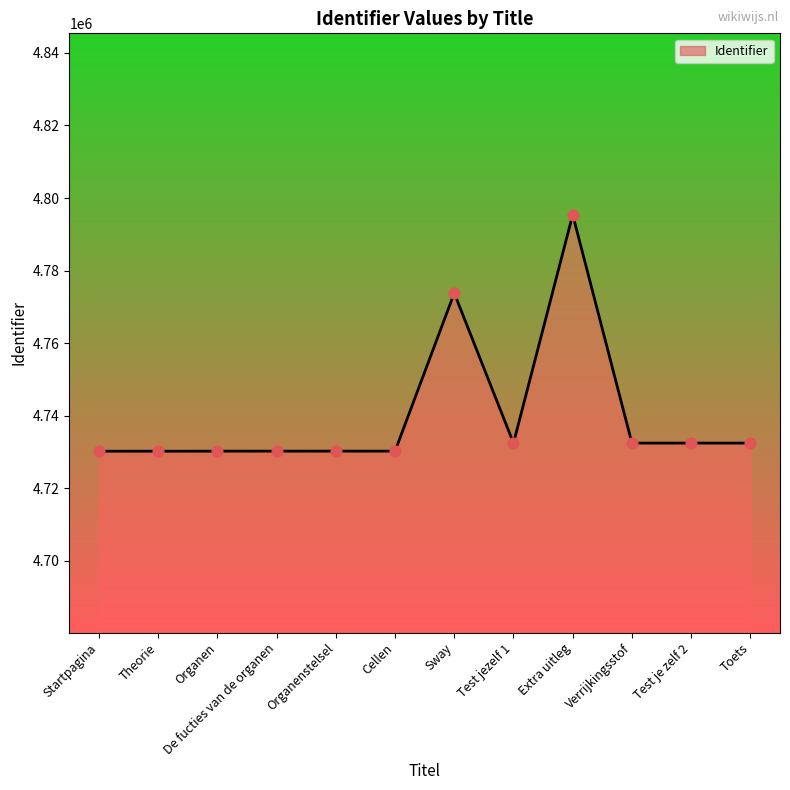

Between Test je zelf 2 and Startpagina, which is larger?

Test je zelf 2